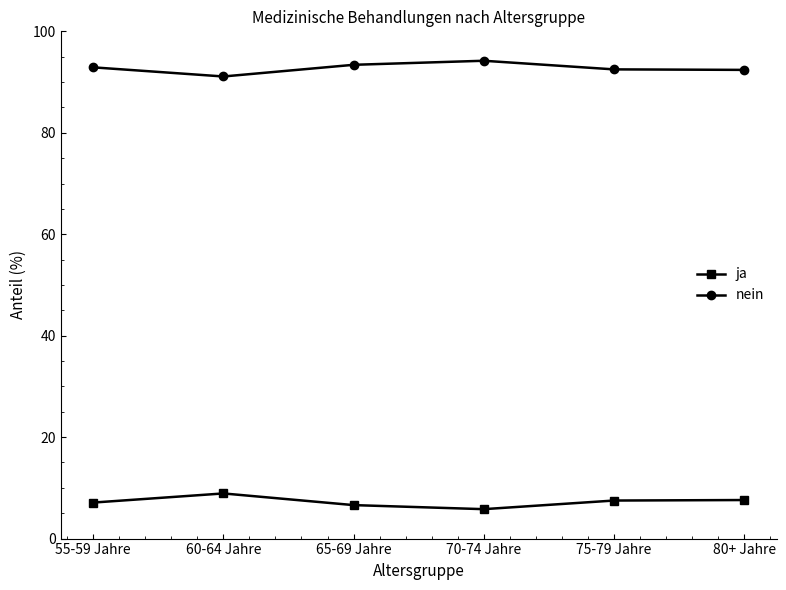

Which series has the largest total across all categories?

nein